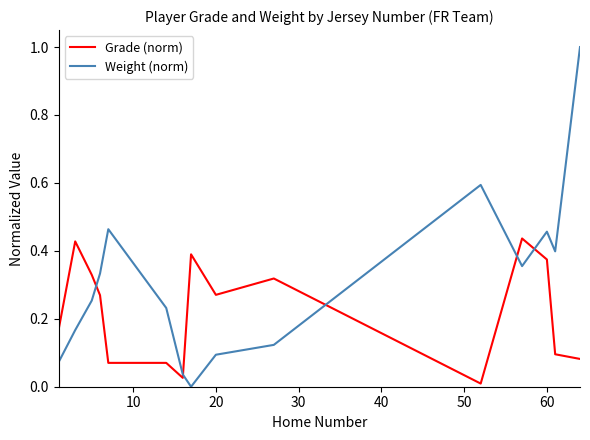

Which series ends up on top after the final intersection of Grade (norm) and Weight (norm)?

Weight (norm)